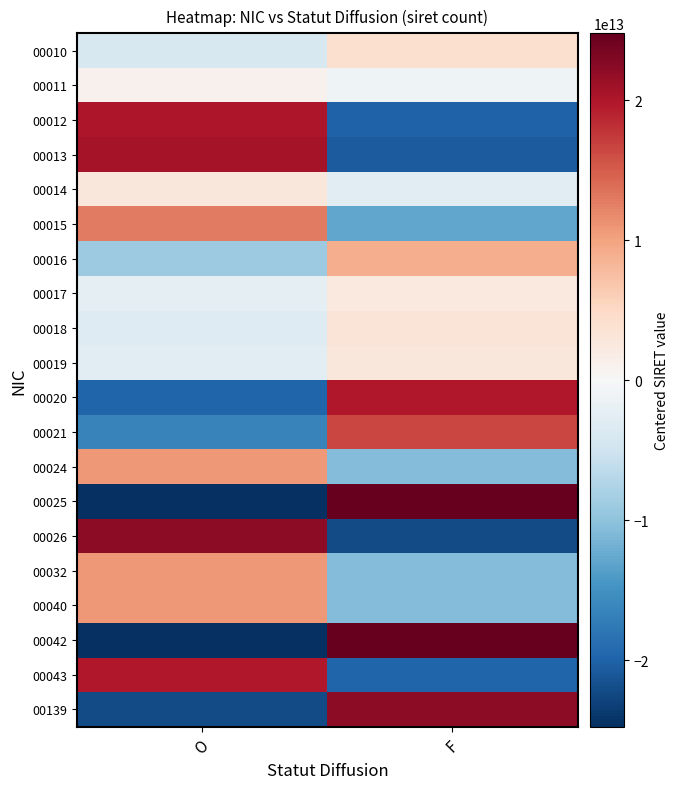

Which series changed the most between O and F?

00042